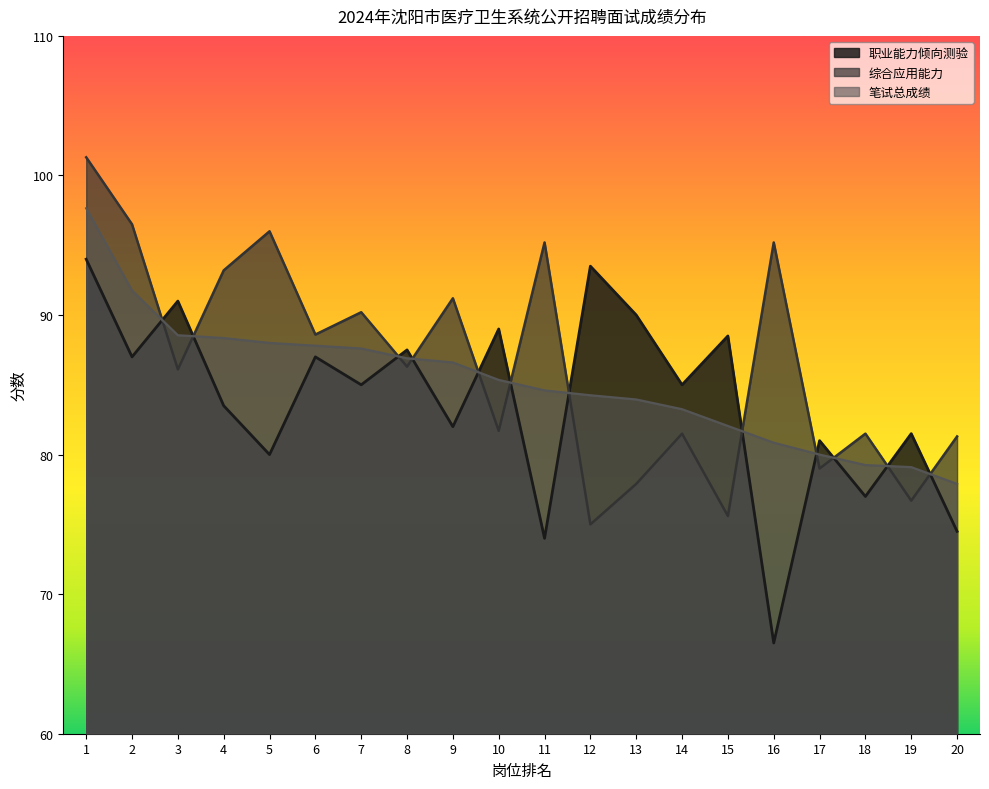

Reading right to left, extract all data points from this chart.

职业能力倾向测验: 74.5	81.5	77.0	81.0	66.5	88.5	85.0	90.0	93.5	74.0	89.0	82.0	87.5	85.0	87.0	80.0	83.5	91.0	87.0	94.0
综合应用能力: 81.3	76.7	81.5	79.0	95.2	75.6	81.5	77.9	75.0	95.2	81.7	91.2	86.3	90.2	88.6	96.0	93.2	86.1	96.5	101.3
笔试总成绩: 77.9	79.1	79.2	80.0	80.8	82.0	83.2	84.0	84.2	84.6	85.3	86.6	86.9	87.6	87.8	88.0	88.3	88.5	91.8	97.7